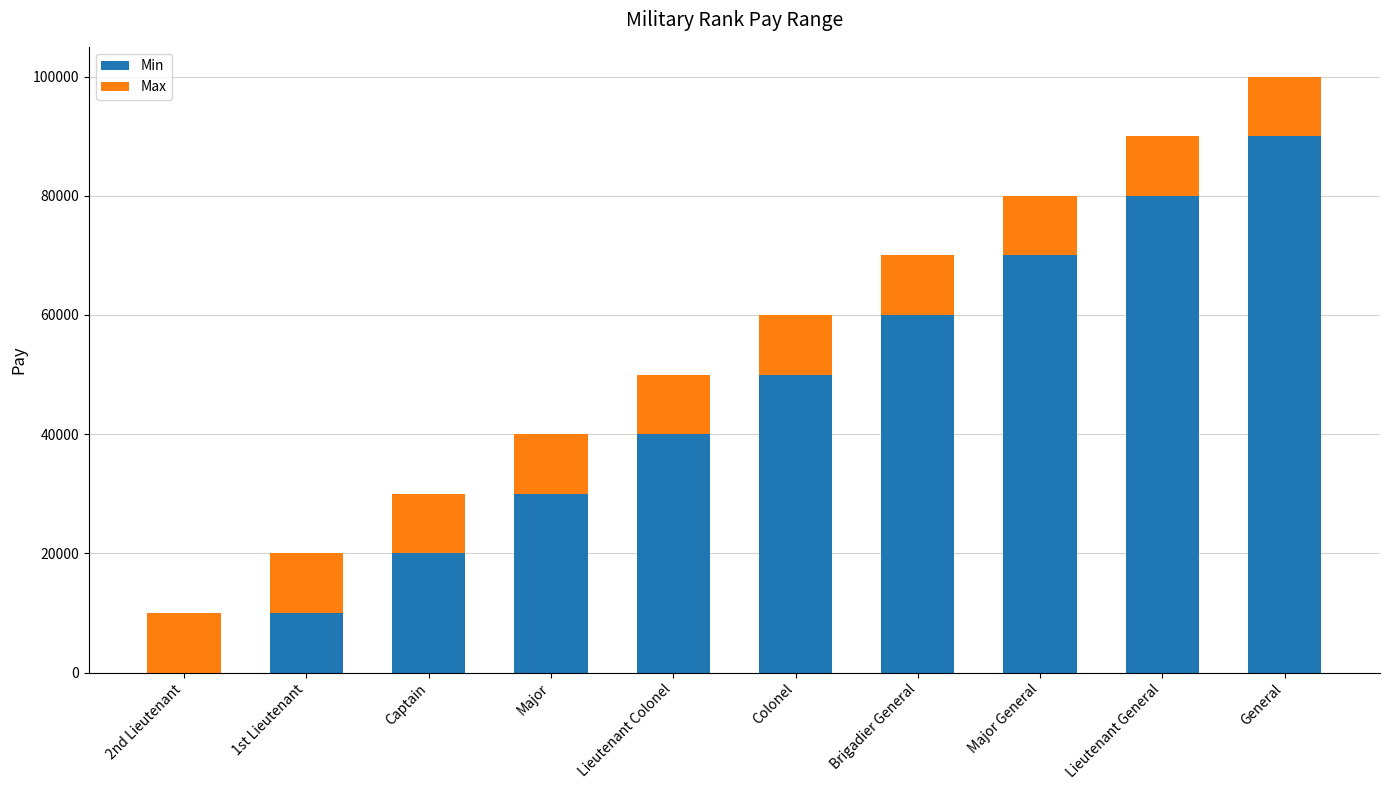

True or false: Min has a value of 70000 at Major General.

True